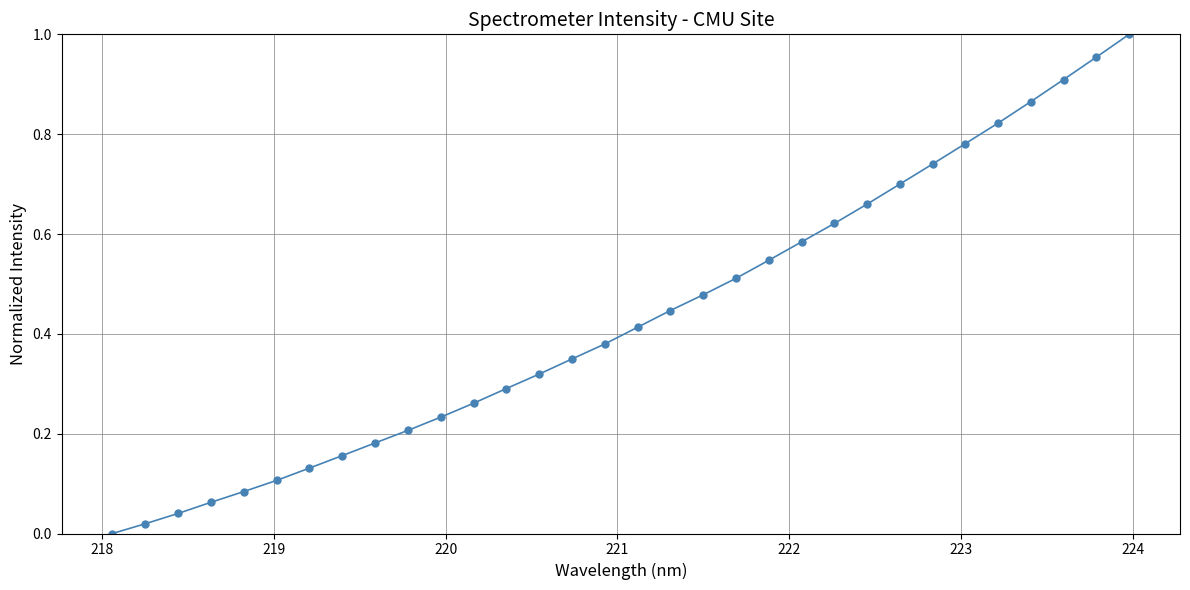

True or false: the data has more than 2 interior local peaks.

False